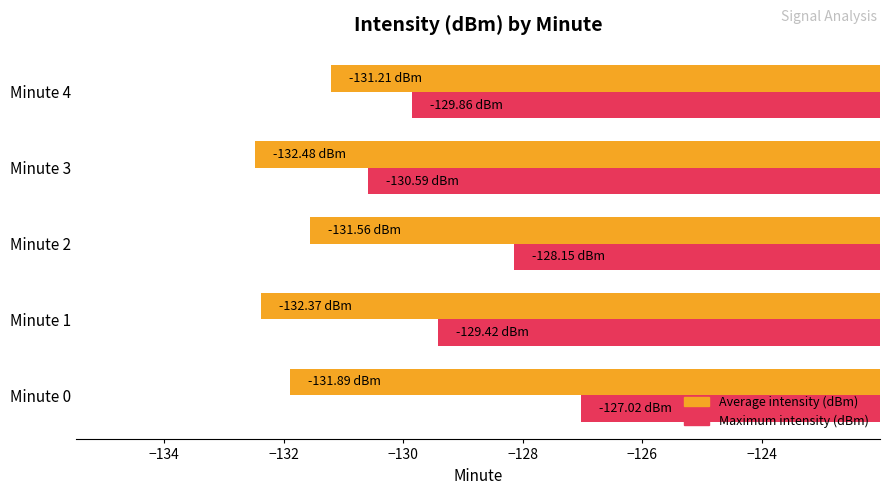

What are all the series names shown in the legend?

Average intensity (dBm), Maximum intensity (dBm)